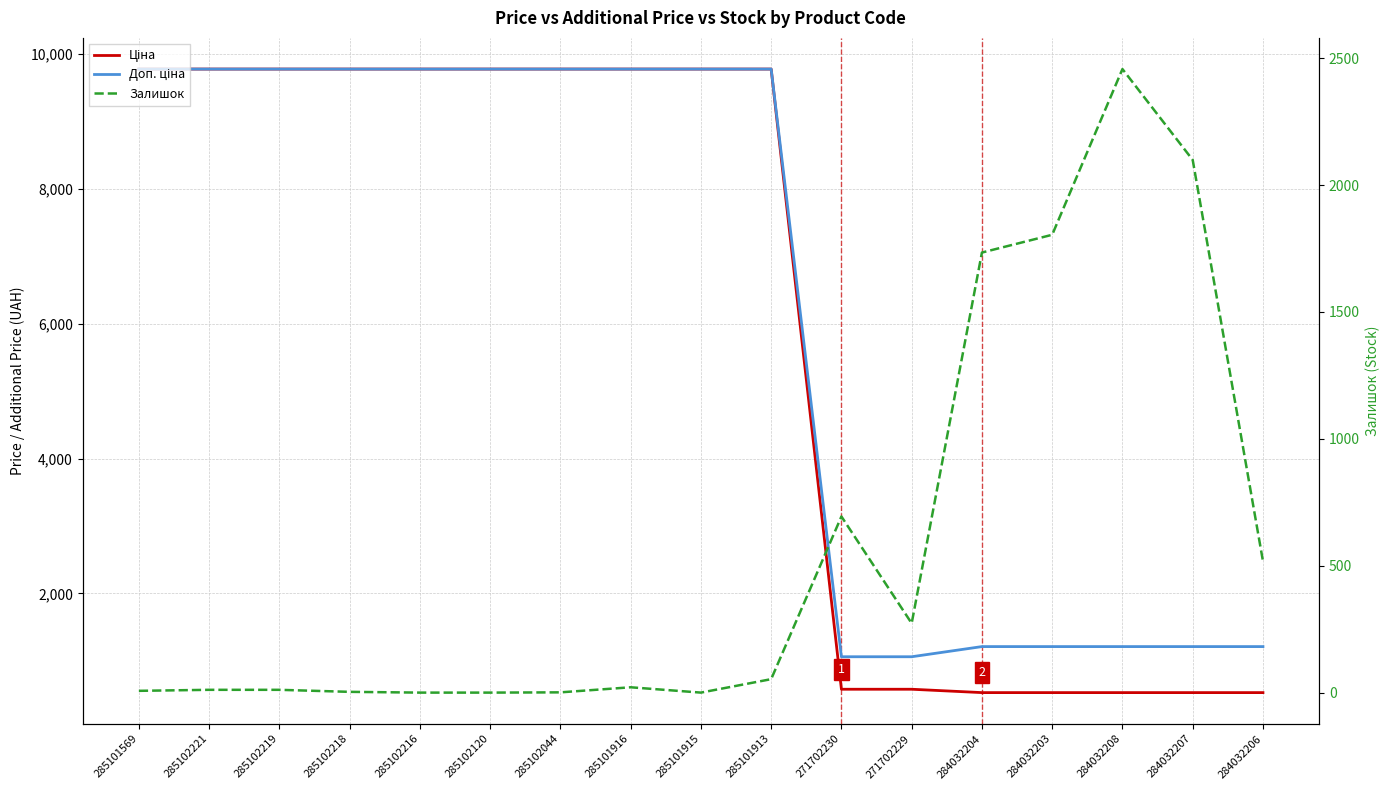

List the labels in order of Доп. ціна value, smallest first.

271702230, 271702229, 284032204, 284032203, 284032208, 284032207, 284032206, 285101569, 285102221, 285102219, 285102218, 285102216, 285102120, 285102044, 285101916, 285101915, 285101913